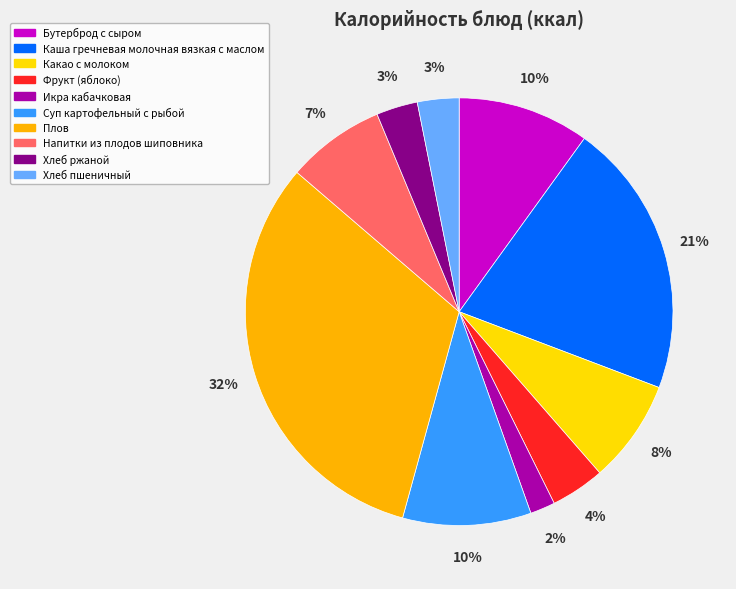

Combined, do Хлеб пшеничный and Напитки из плодов шиповника account for over 50%?

No